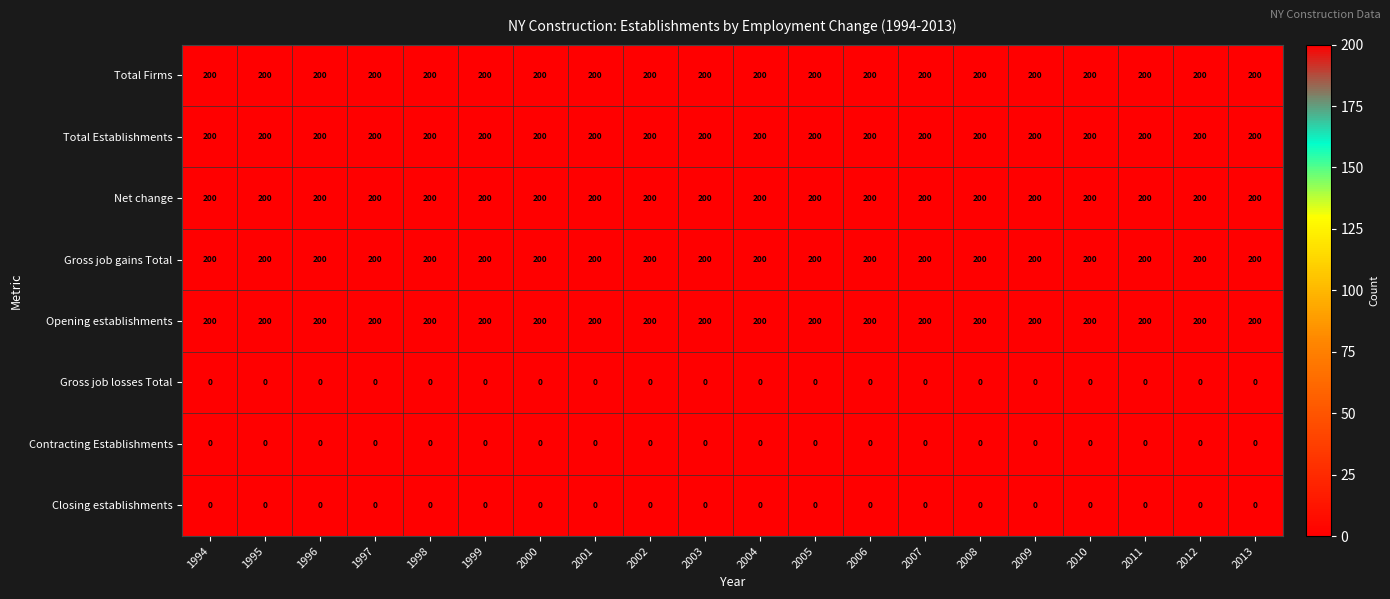

What is the spread (max minus min) of values at 2010?

200